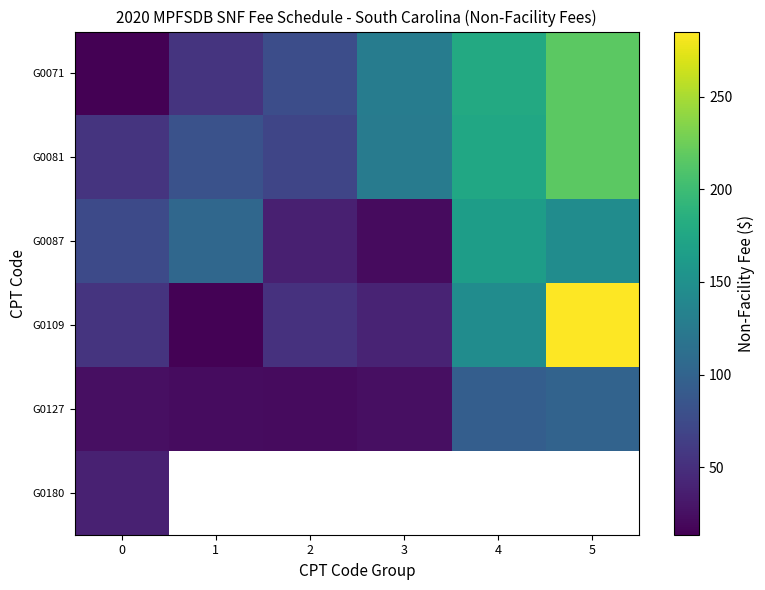

Rank the categories by G0109 value from lowest to highest.

1, 3, 2, 0, 4, 5